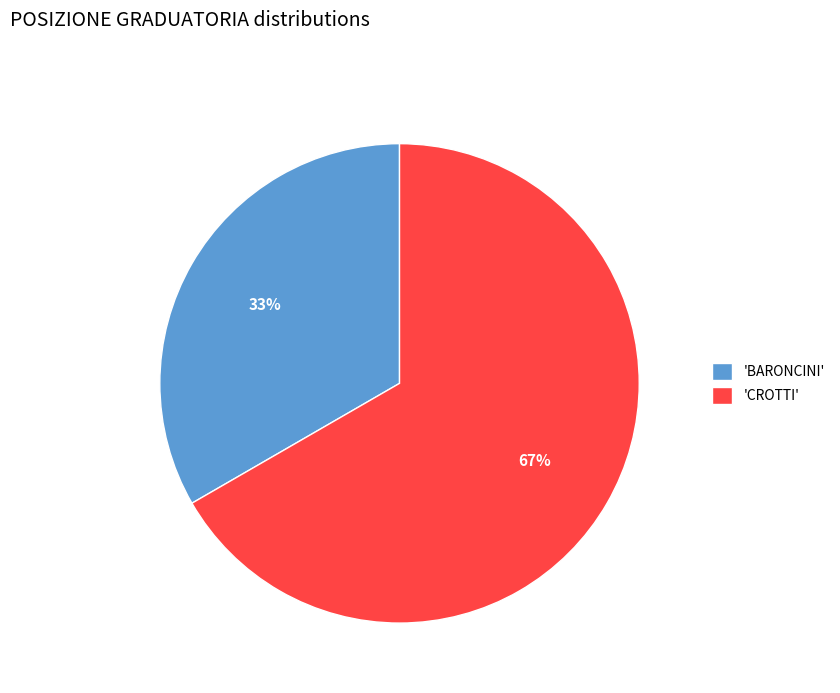

Between 'BARONCINI' and 'CROTTI', which is larger?

'CROTTI'